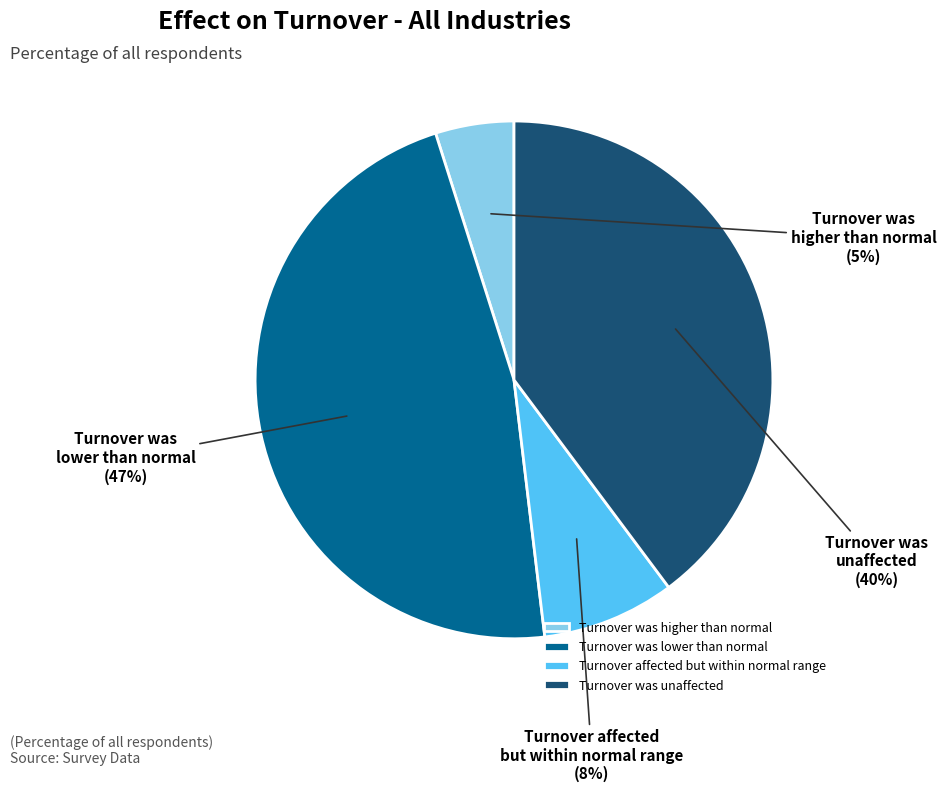

Do Turnover was higher than normal and Turnover affected but within normal range together represent more than half of the pie?

No